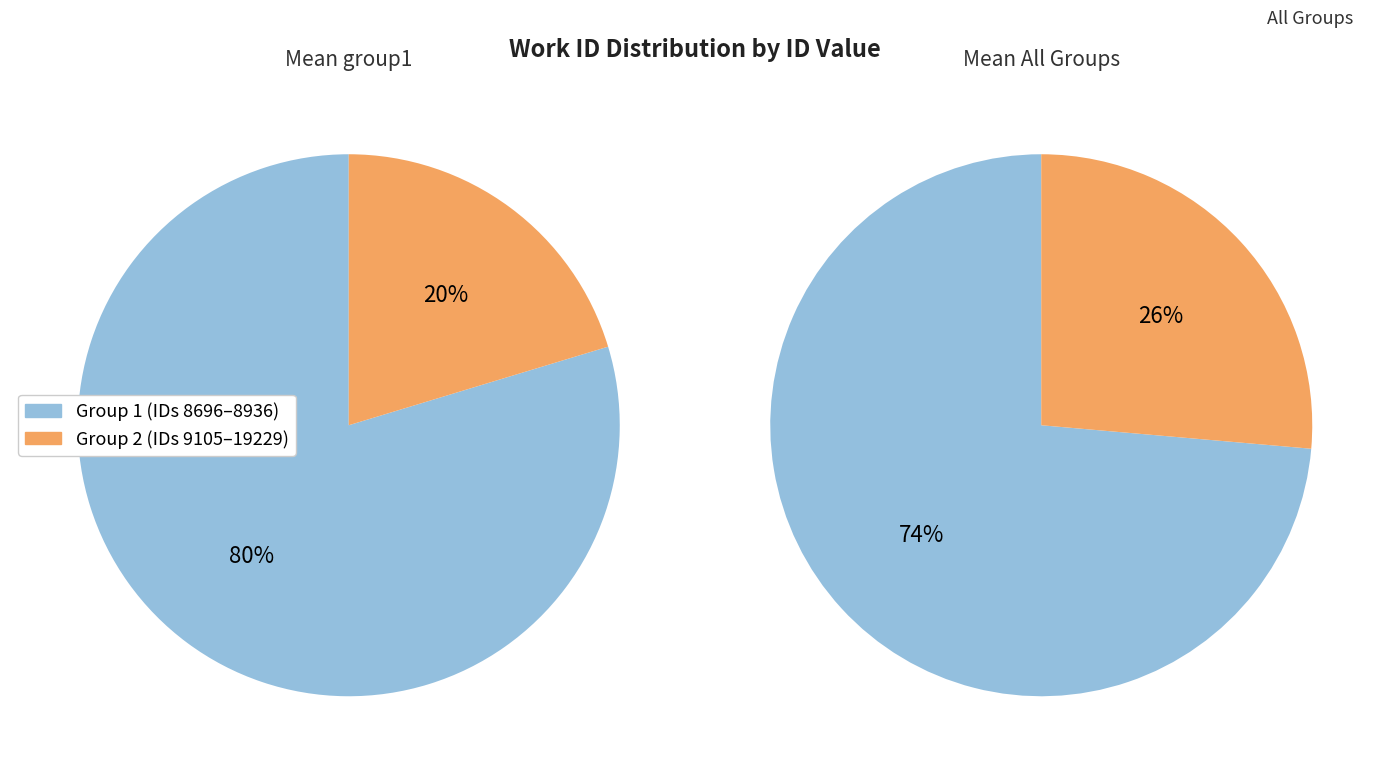

Which series has the widest spread of values?

Group 2